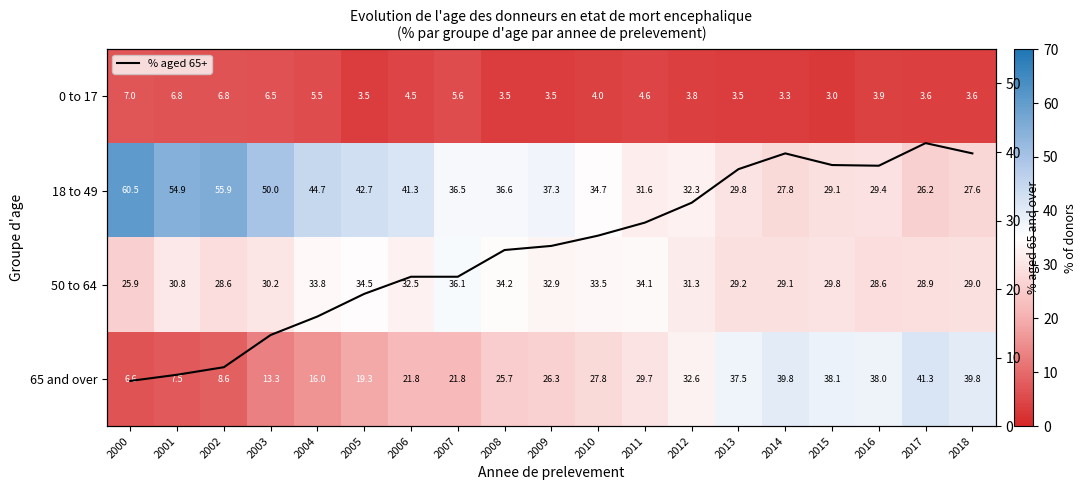

What is the lowest value of the 18 to 49 series?

26.2